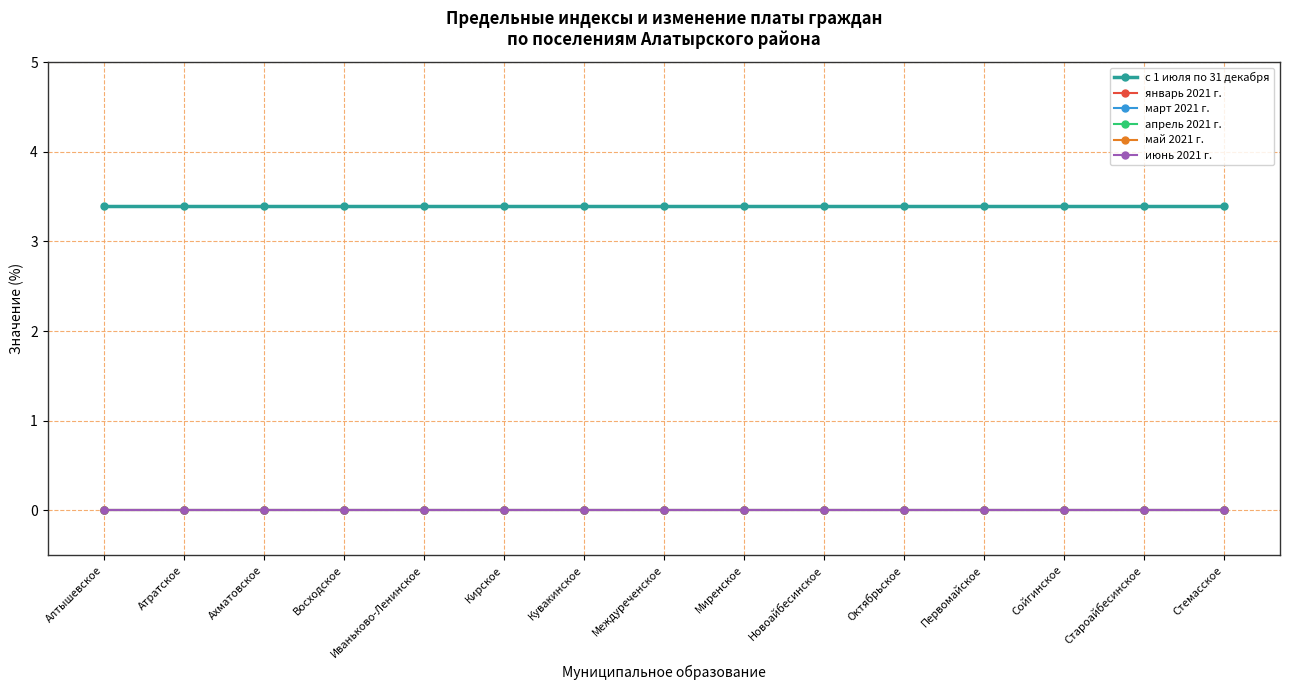

How many lines are shown in the chart?

6